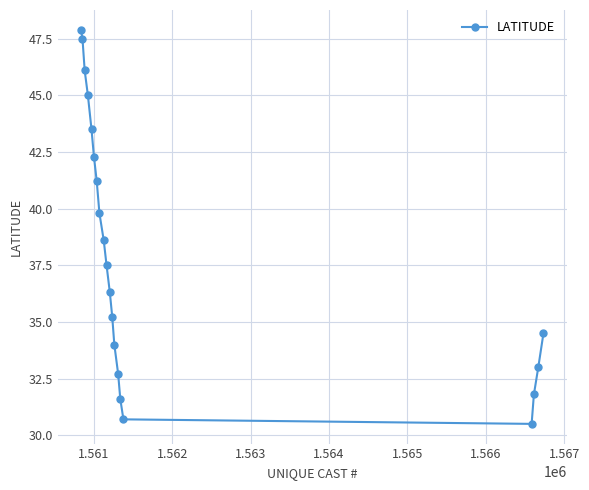

True or false: the data has more than 1 interior local peaks.

False